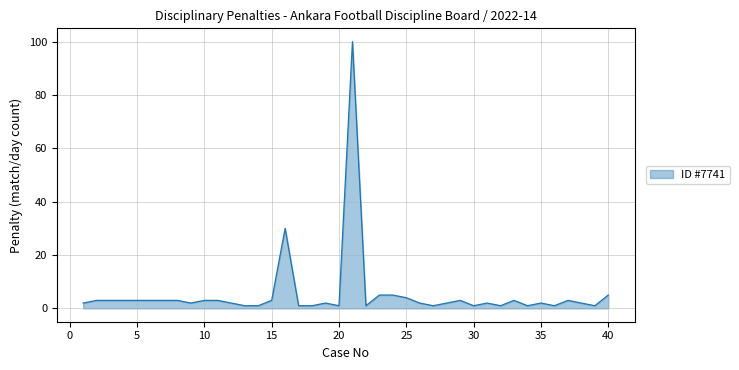

How many lines are shown in the chart?

1